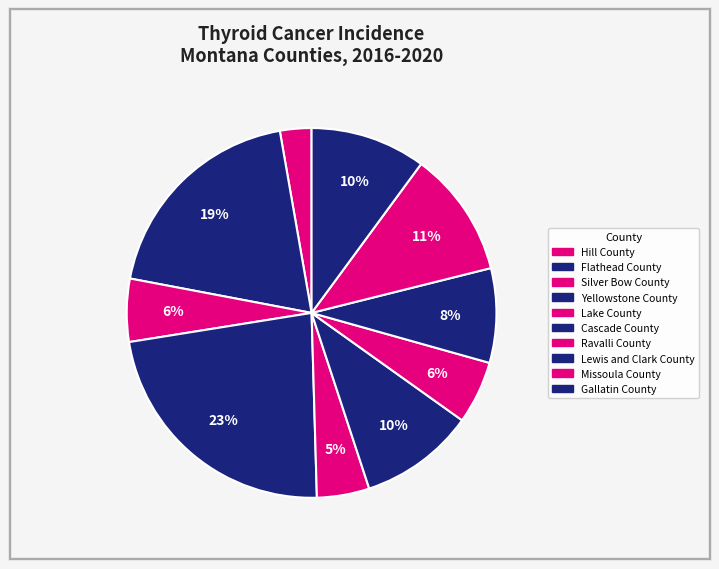

Count the number of slices in the pie.

10